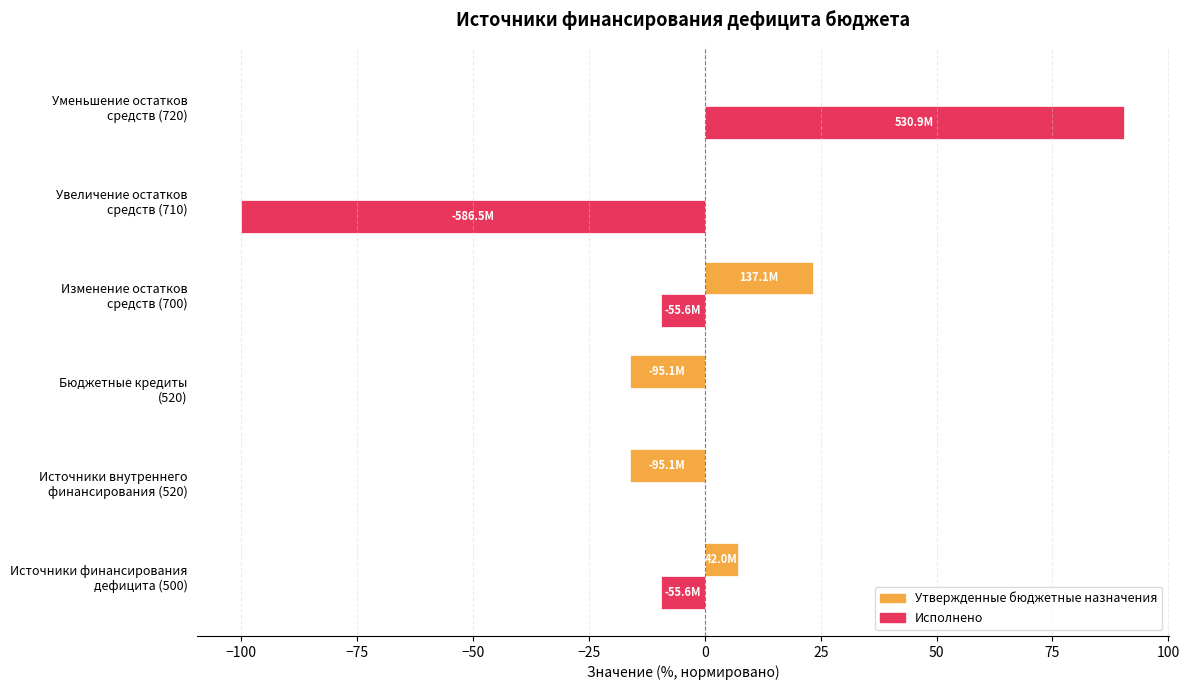

What is the greatest value displayed?

90.5